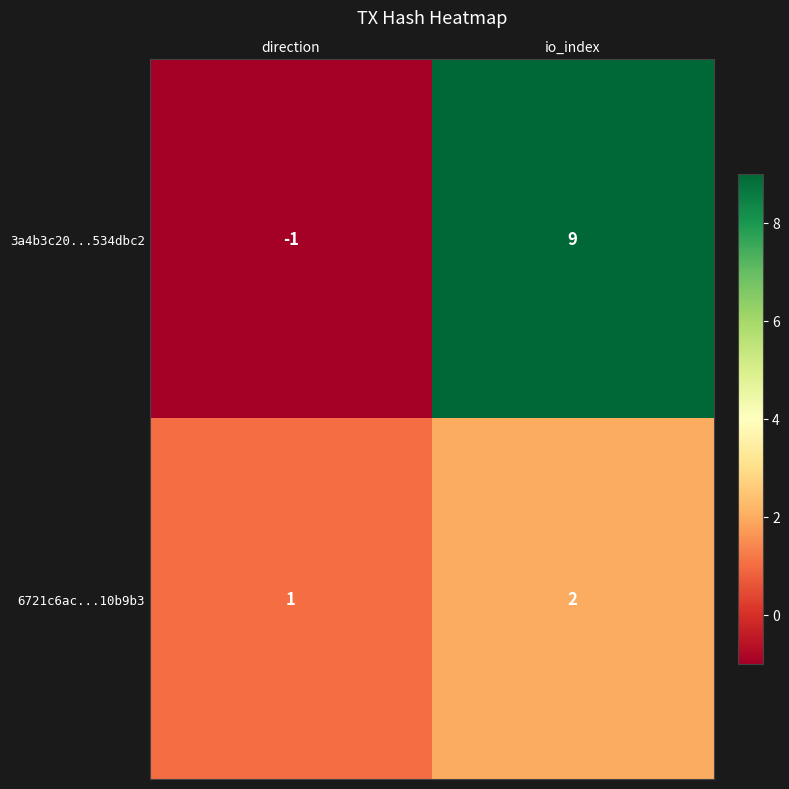

Reading left to right, extract all data points from this chart.

3a4b3c20...534dbc2: direction=-1	io_index=9
6721c6ac...10b9b3: direction=1	io_index=2